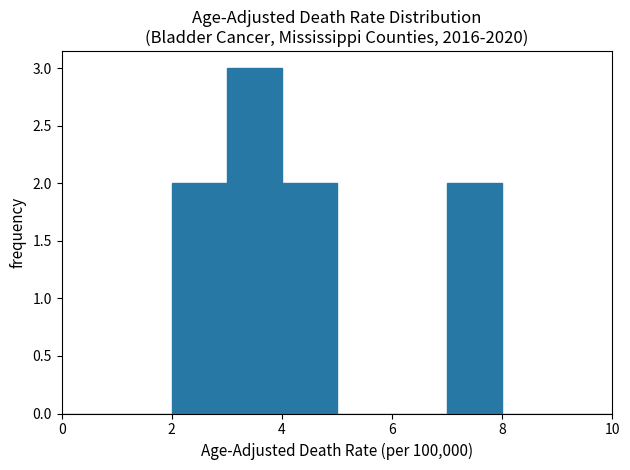

Reading left to right, list every bar in this chart as the range it spans on the x-axis followed by its height. The values are not printed on the chart, so give them approximately, as read against the axis.

0 to 1: 0
1 to 2: 0
2 to 3: 2
3 to 4: 3
4 to 5: 2
5 to 6: 0
6 to 7: 0
7 to 8: 2
8 to 9: 0
9 to 10: 0